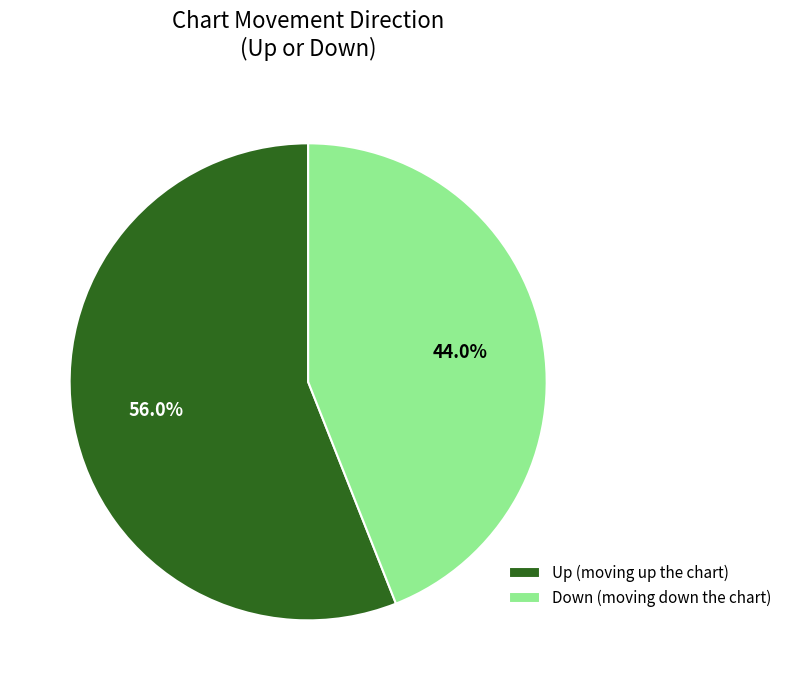

Between Down (moving down the chart) and Up (moving up the chart), which is larger?

Up (moving up the chart)